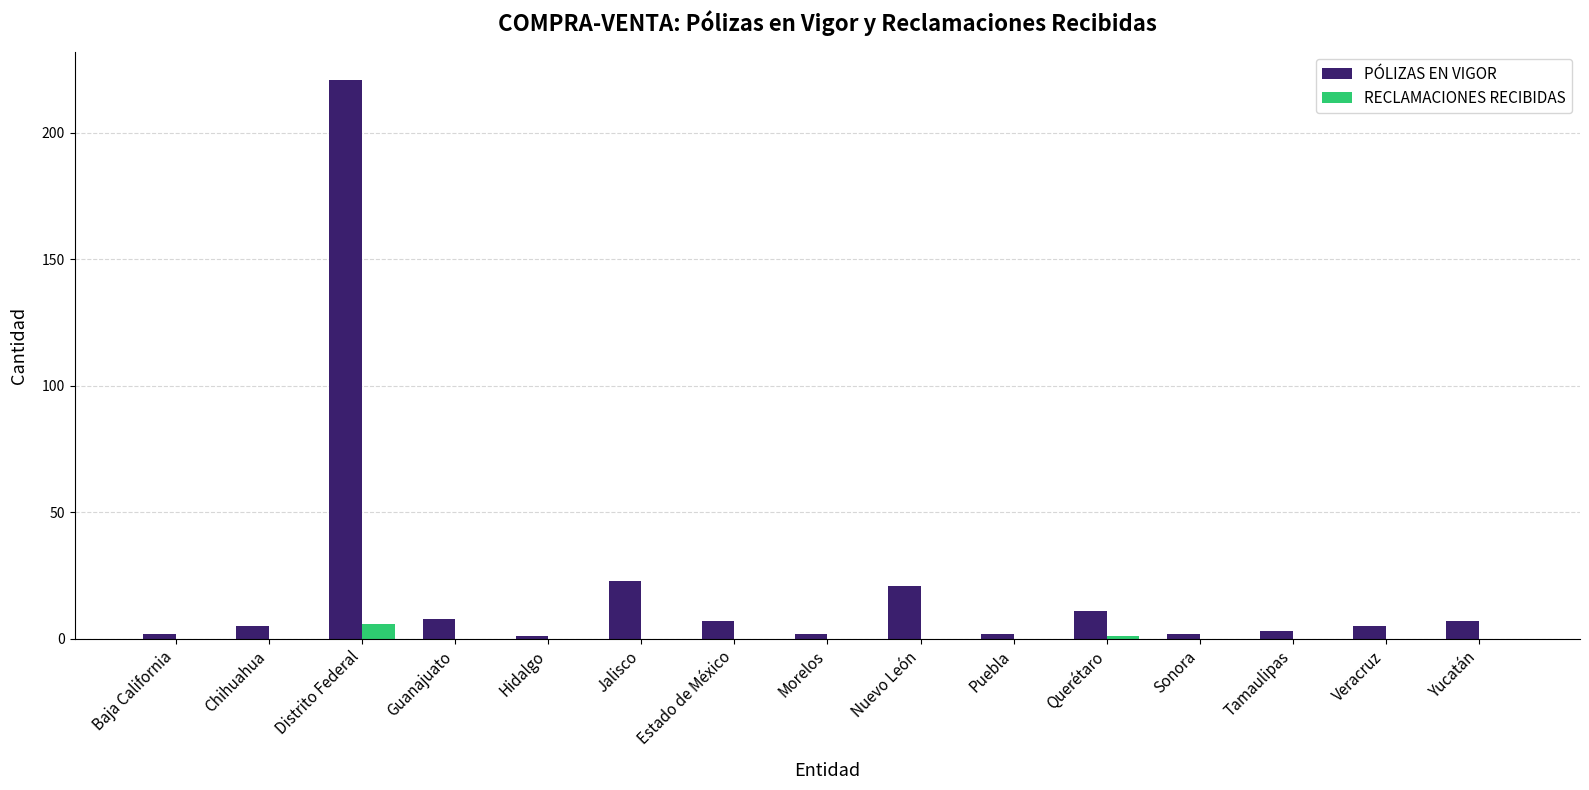

What is the sum of all RECLAMACIONES RECIBIDAS values?

7